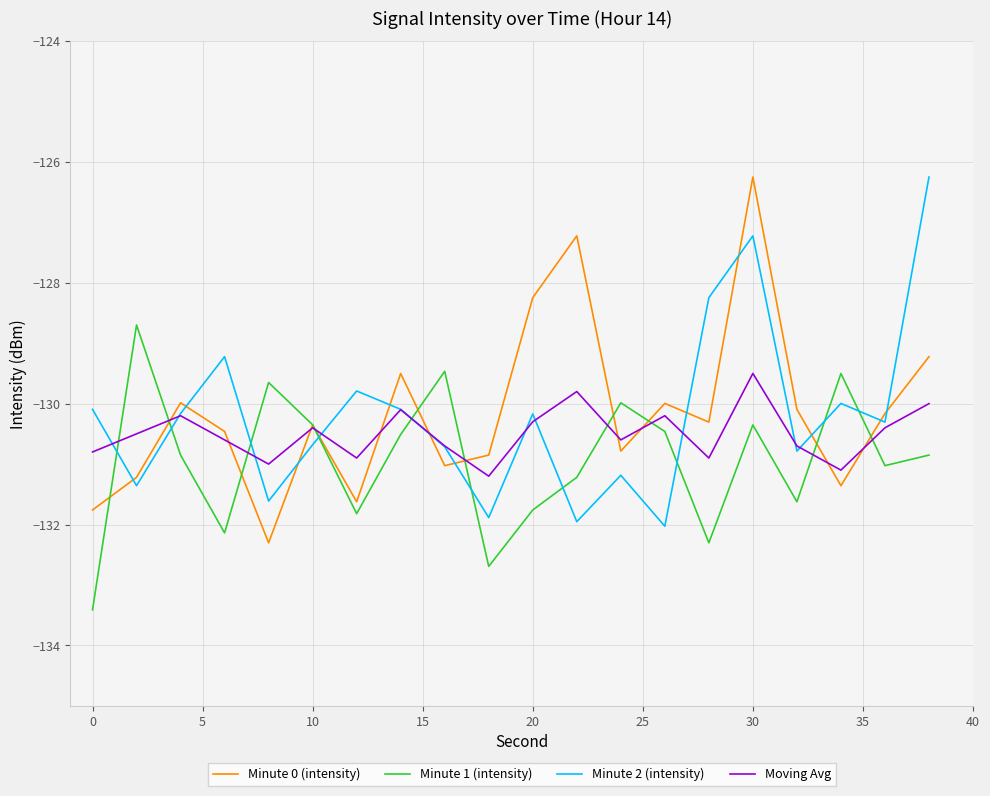

What is the lowest value of the Moving Avg series?

-131.2